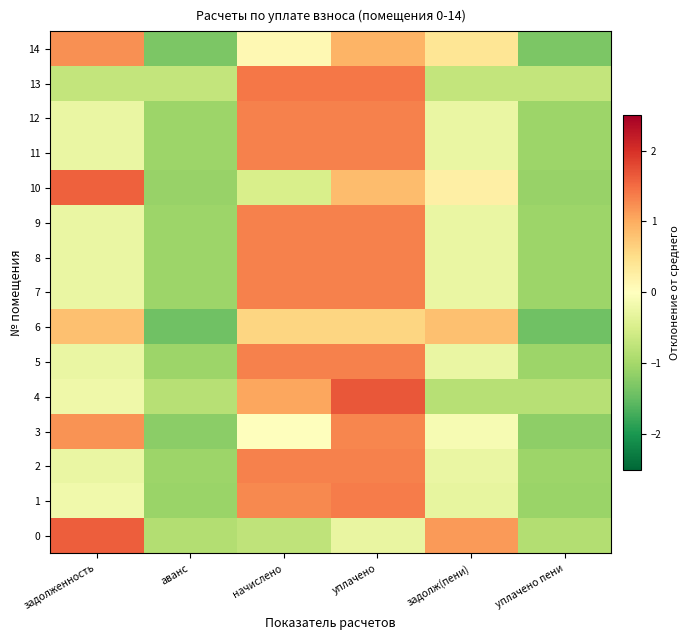

Between аванс and задолженность, which is larger?

задолженность